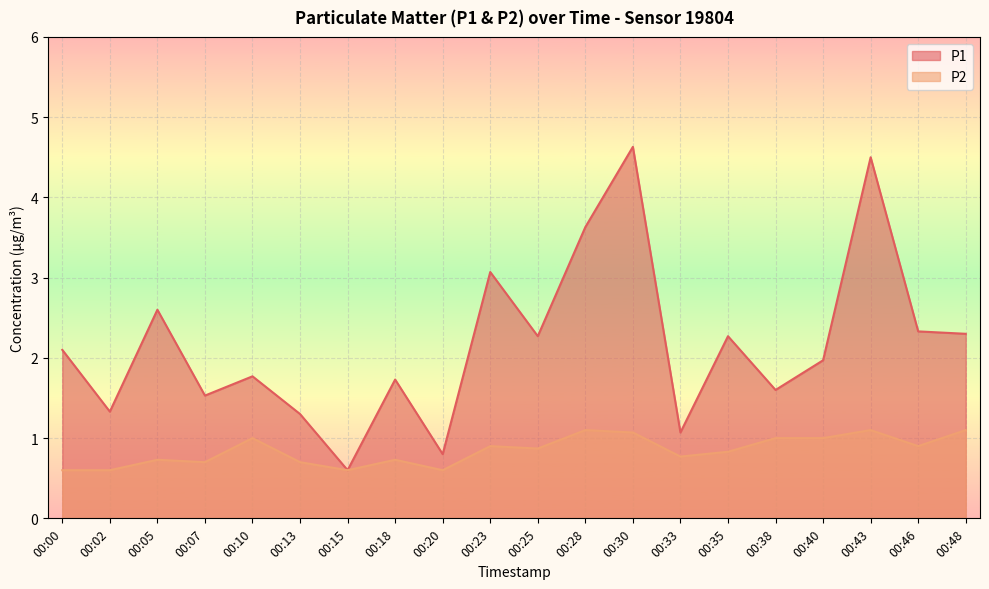

Is the value of P1 at 00:40 greater than the value of P2 at 00:43?

Yes